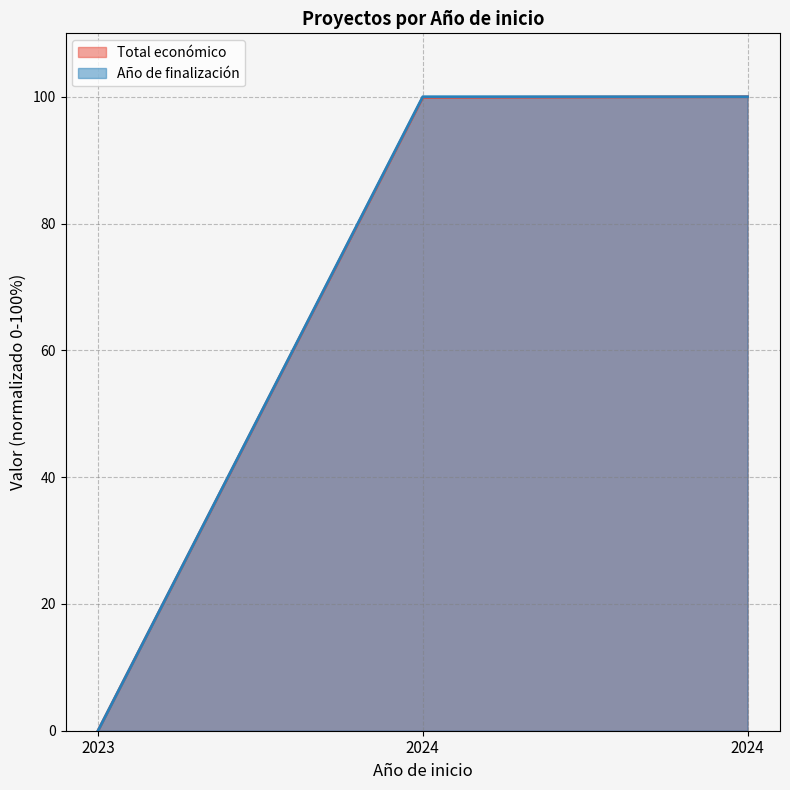

What is the difference between the maximum and minimum values in the Total económico series?

100.0